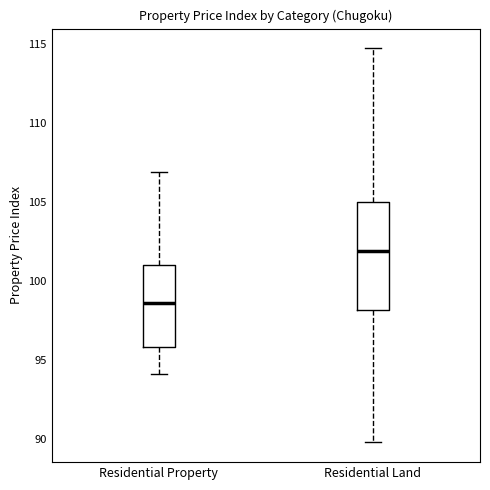

Where is the upper edge of the box for Residential Property on the y-axis? The values are not printed on the chart, so give them approximately, as read against the axis.

101.0